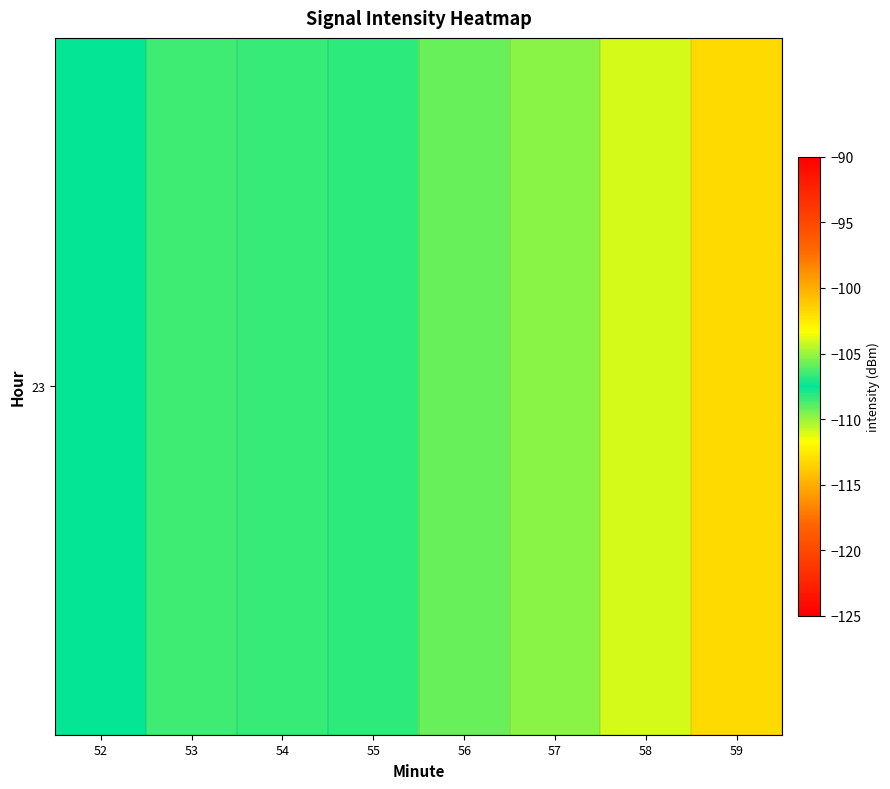

What is the maximum value shown in the chart?

-101.9